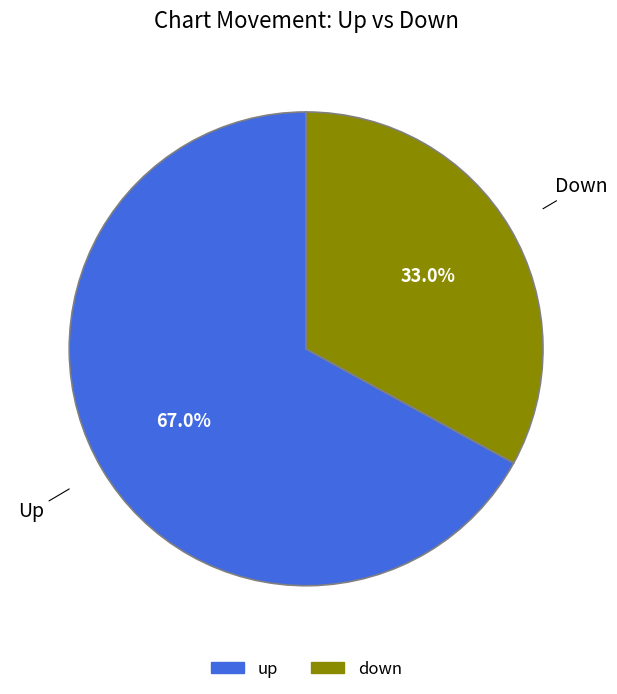

What is the largest slice in the pie chart?

up